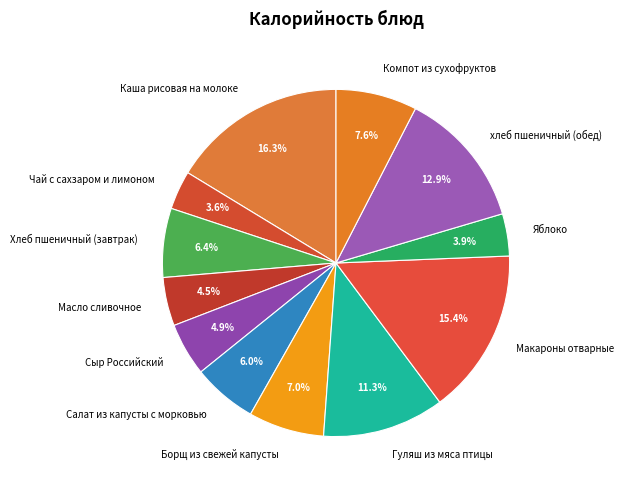

To the nearest percent, what portion does хлеб пшеничный (обед) represent?

13%